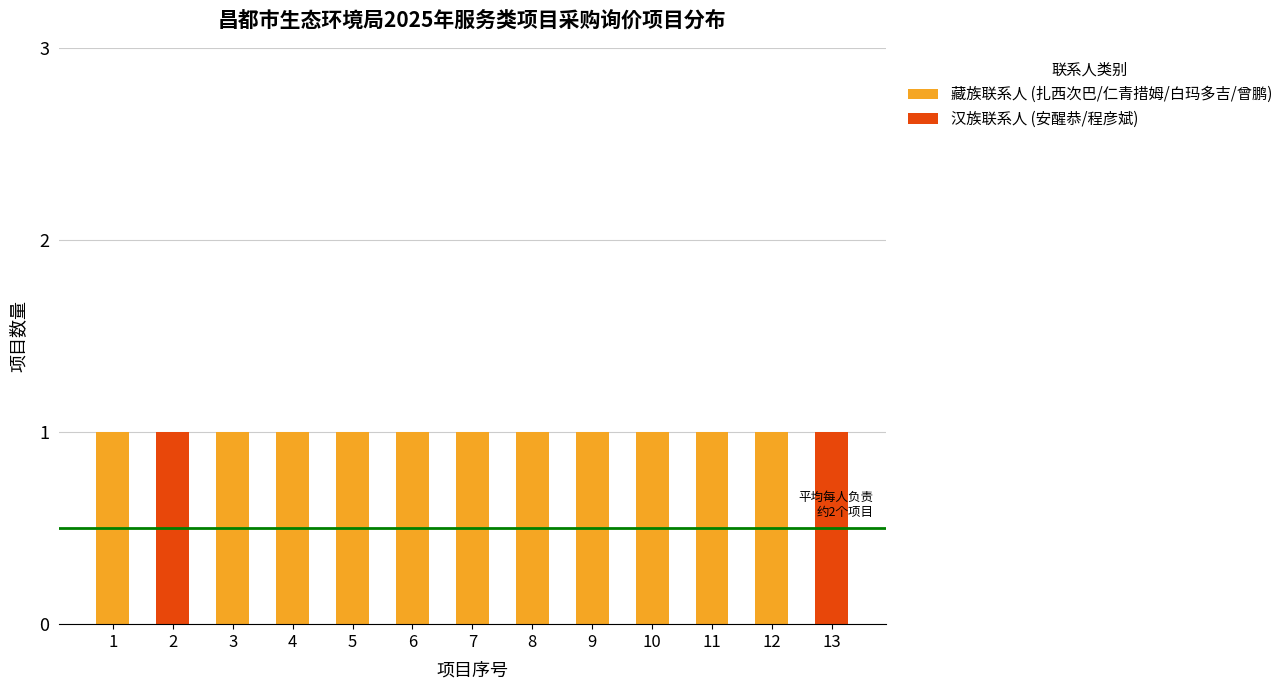

What is the sum of all 藏族联系人 (扎西次巴/仁青措姆/白玛多吉/曾鹏) values?

11